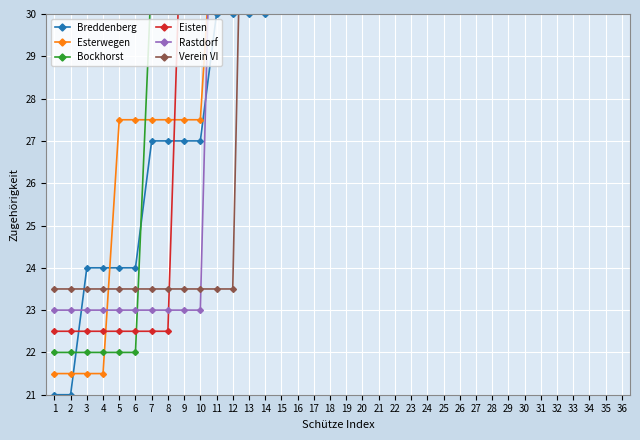

Read the Esterwegen value at 36.

57.5